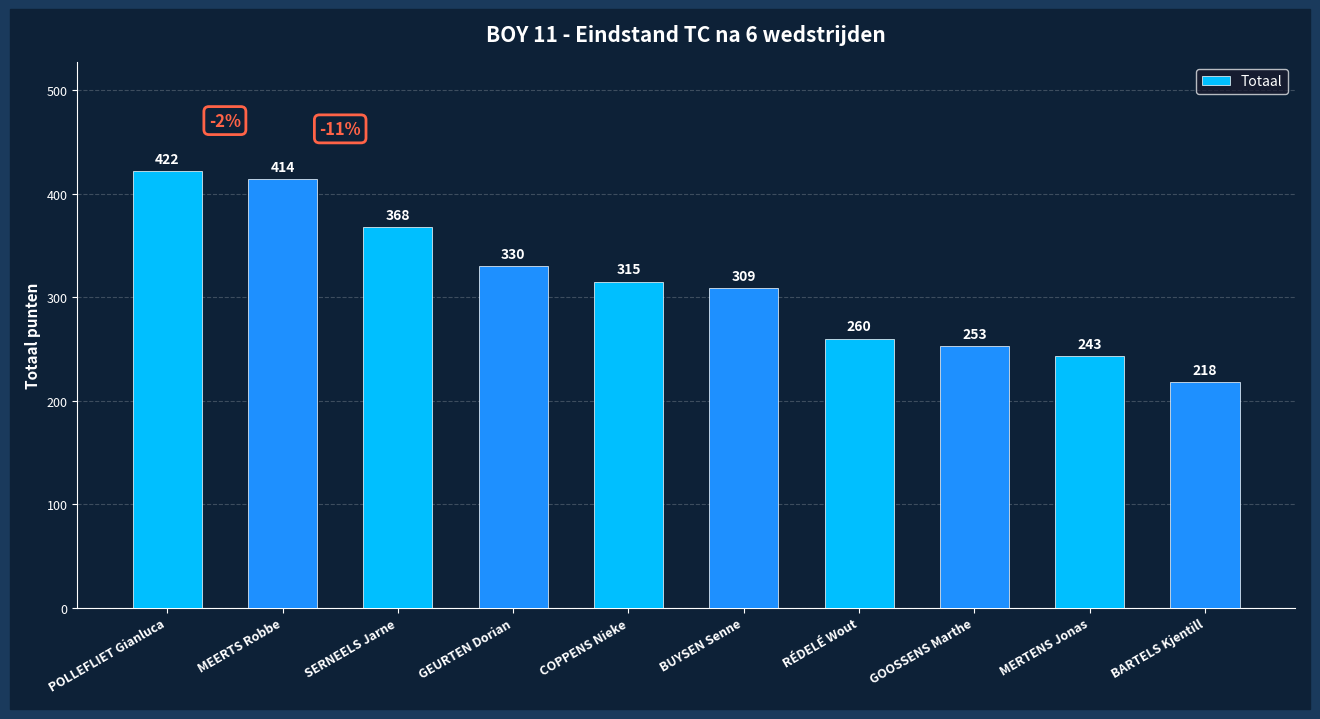

Rank the categories by value from highest to lowest.

POLLEFLIET Gianluca, MEERTS Robbe, SERNEELS Jarne, GEURTEN Dorian, COPPENS Nieke, BUYSEN Senne, RÉDELÉ Wout, GOOSSENS Marthe, MERTENS Jonas, BARTELS Kjentill